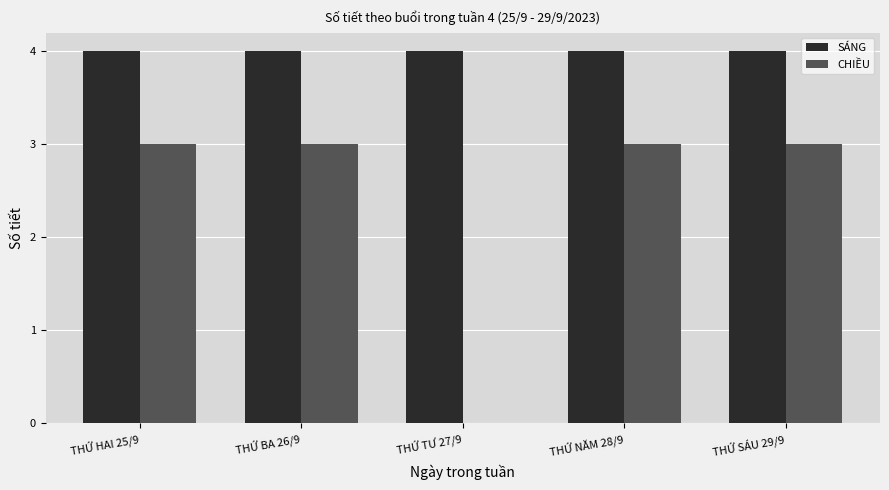

Where is CHIỀU nearest to the value 1?

THỨ TƯ 27/9